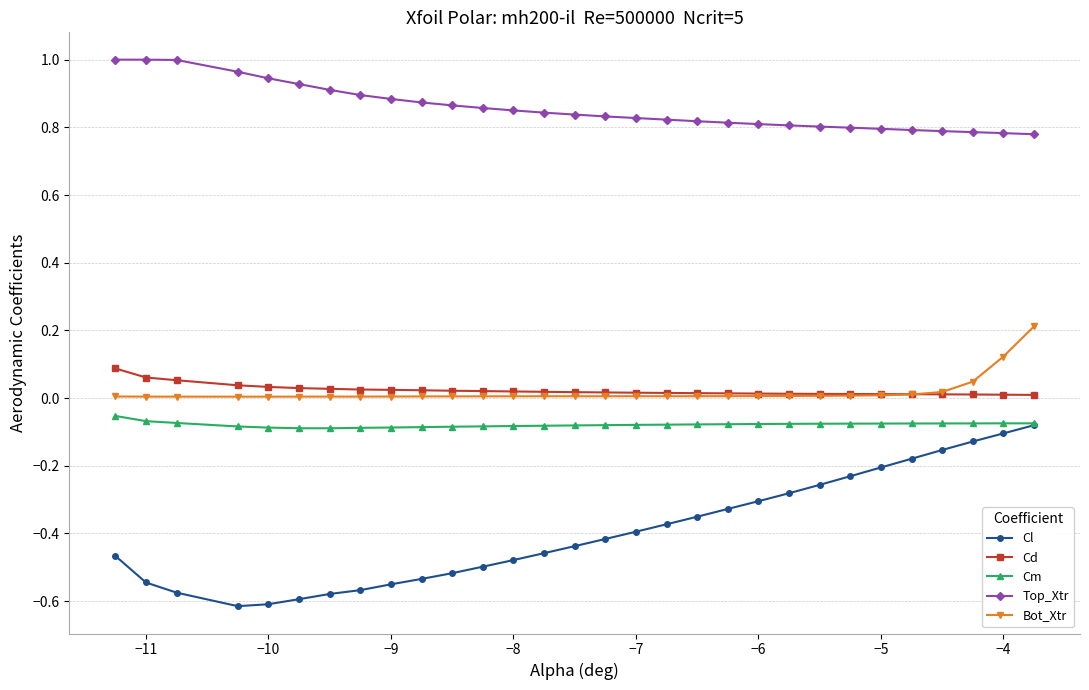

What is the difference between the second highest and second lowest values in the Cl series?

0.5